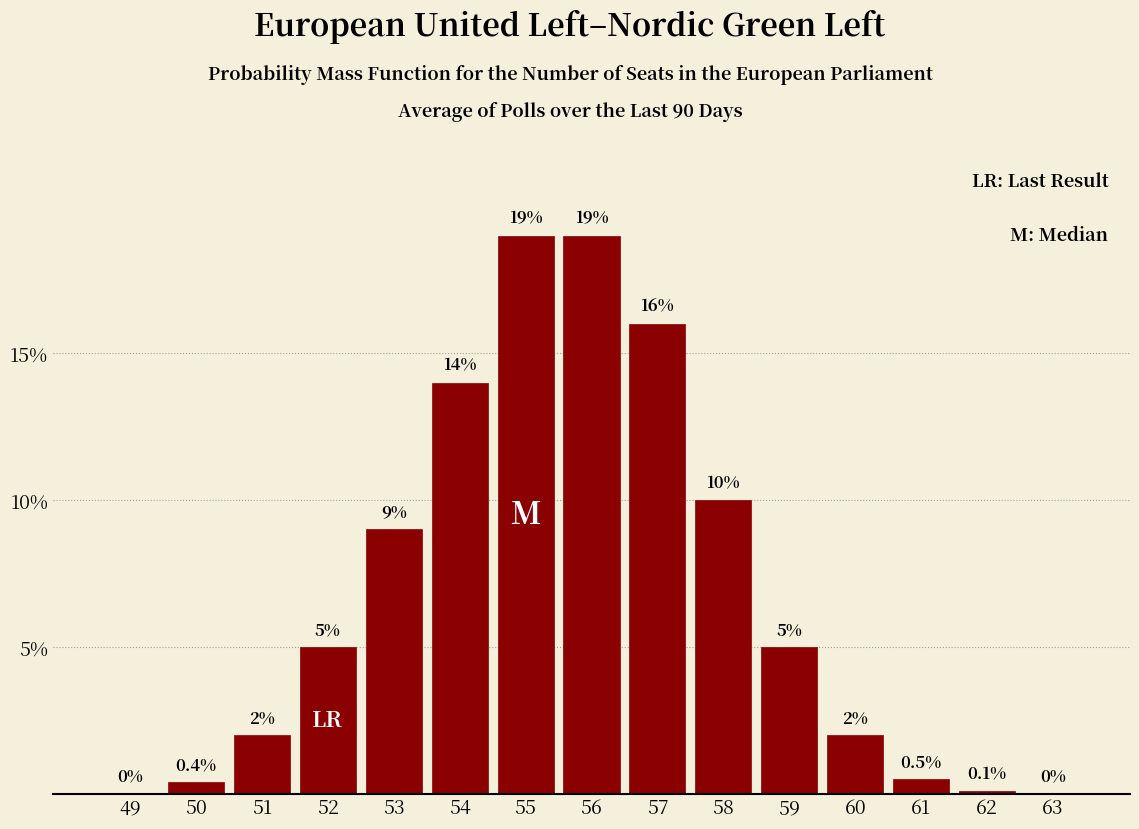

Reading right to left, list all the values displayed in this chart.

63=0.0	62=0.1	61=0.5	60=2.0	59=5.0	58=10.0	57=16.0	56=19.0	55=19.0	54=14.0	53=9.0	52=5.0	51=2.0	50=0.4	49=0.0